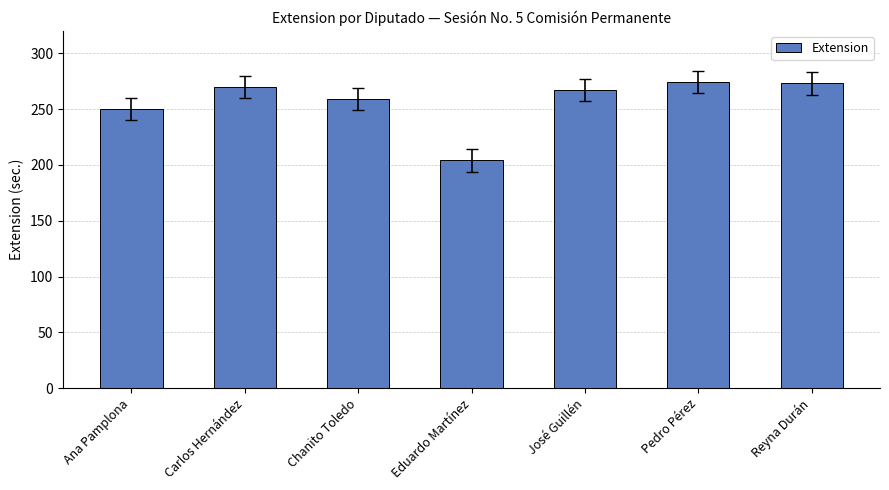

What is the smallest value displayed?

204